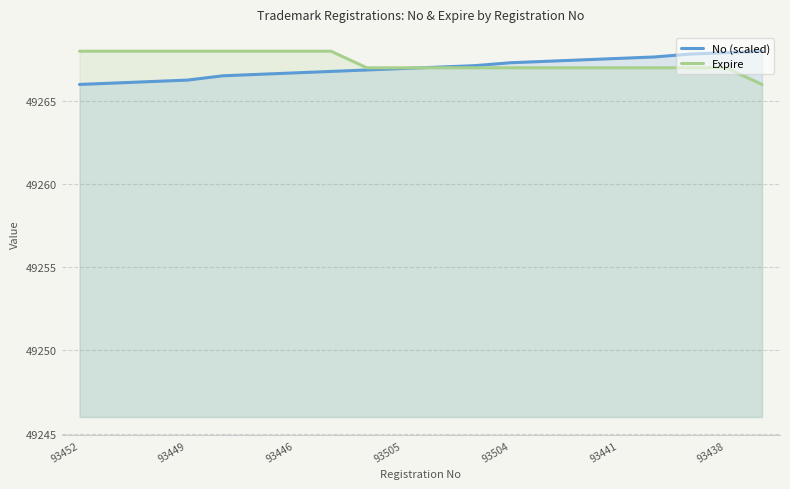

Which category has the lowest value across all series?

93452